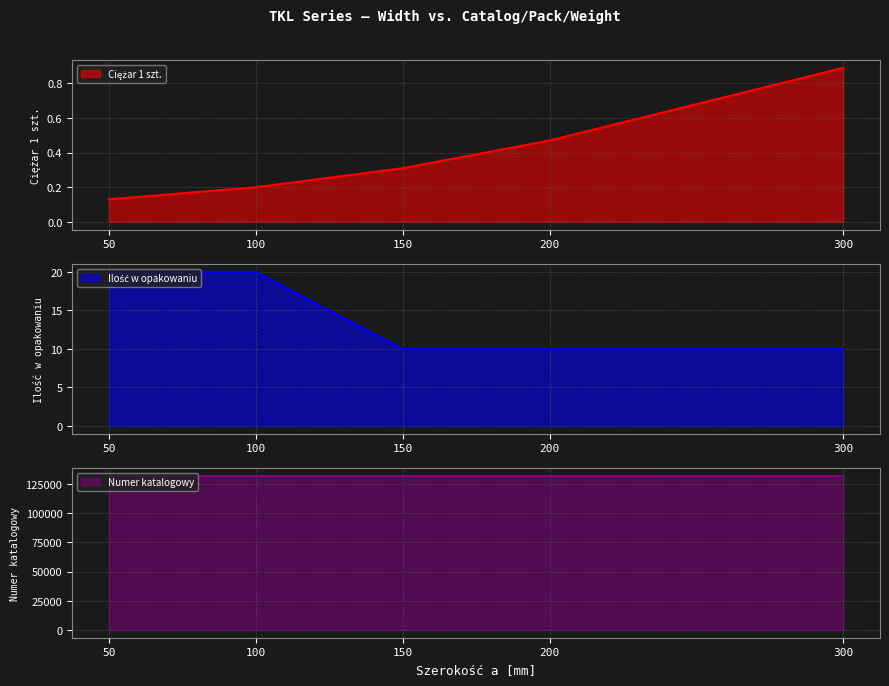

What are all the series names shown in the legend?

Ciężar 1 szt., Ilość w opakowaniu, Numer katalogowy